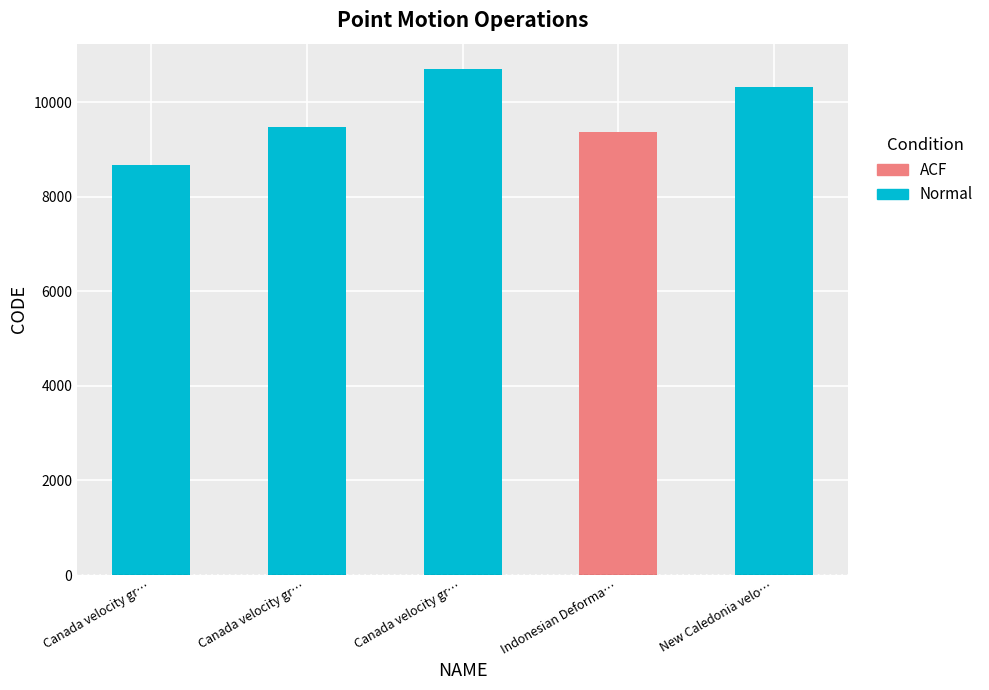

Are the bars horizontal?

No